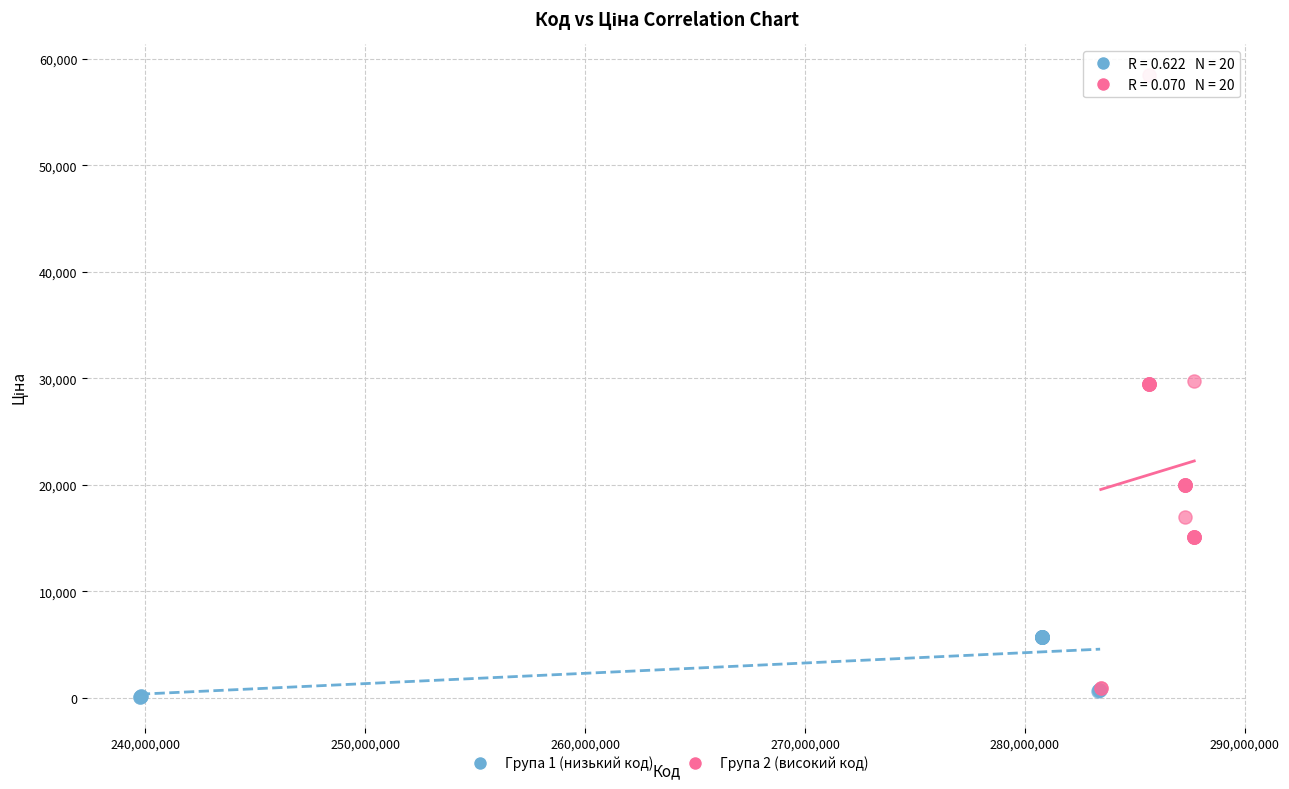

What are all the series names shown in the legend?

Група 1 (низький код), Група 2 (високий код)